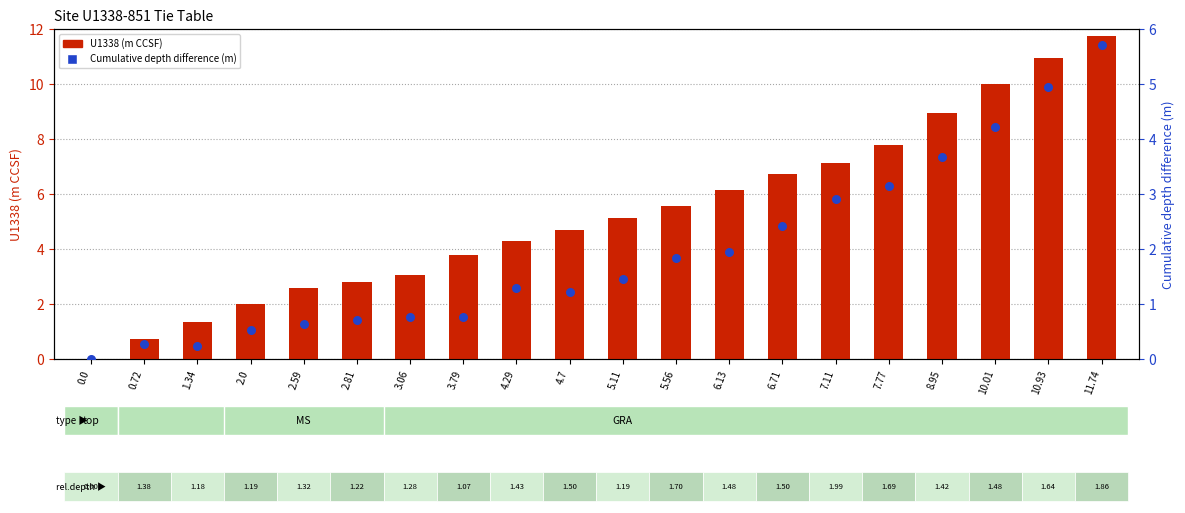

Which series has the largest total across all categories?

U1338 (m CCSF)